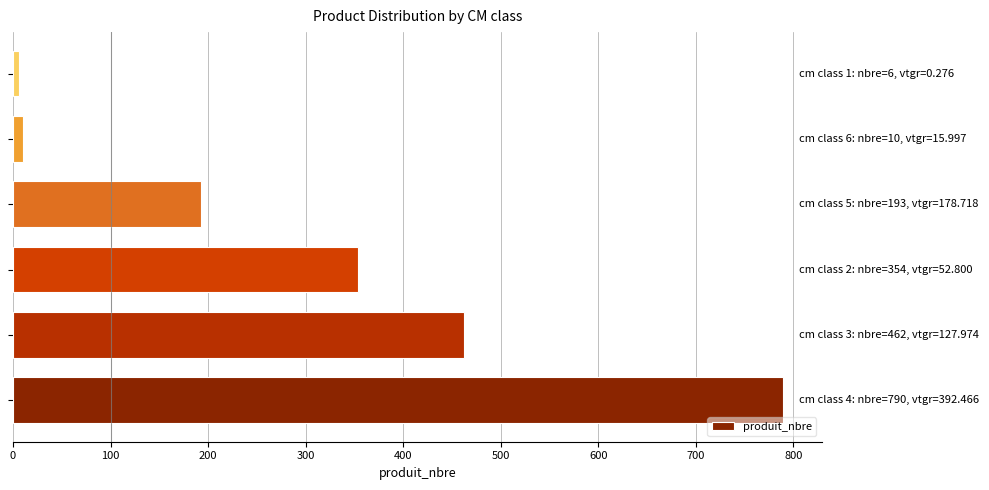

What is the difference between the maximum and minimum values?

784